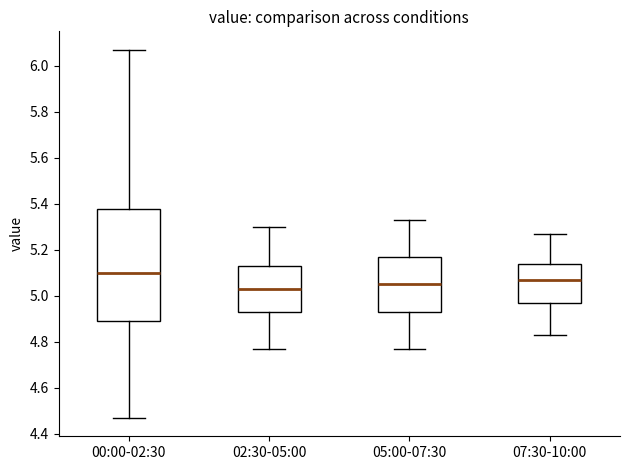

Reading left to right, read every box against the y-axis: the position of its median line, the range the box covers, and the ends of its whiskers. The values are not printed on the chart, so give them approximately, as read against the axis.

00:00-02:30: median 5.10, box 4.90 to 5.38, whiskers 4.48 to 6.08
02:30-05:00: median 5.04, box 4.94 to 5.14, whiskers 4.78 to 5.30
05:00-07:30: median 5.06, box 4.94 to 5.18, whiskers 4.78 to 5.34
07:30-10:00: median 5.08, box 4.98 to 5.14, whiskers 4.84 to 5.28